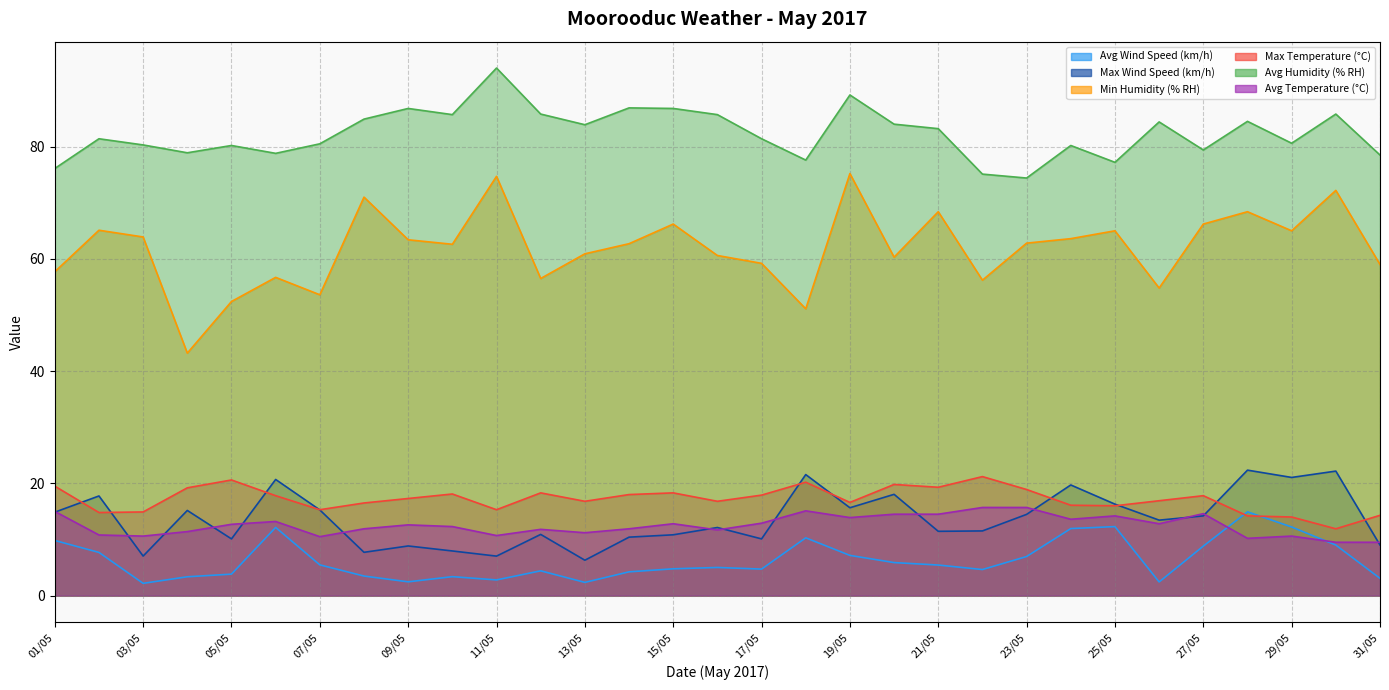

The Max Temperature (°C) series shows 16.0 at 25/05. True or false?

True